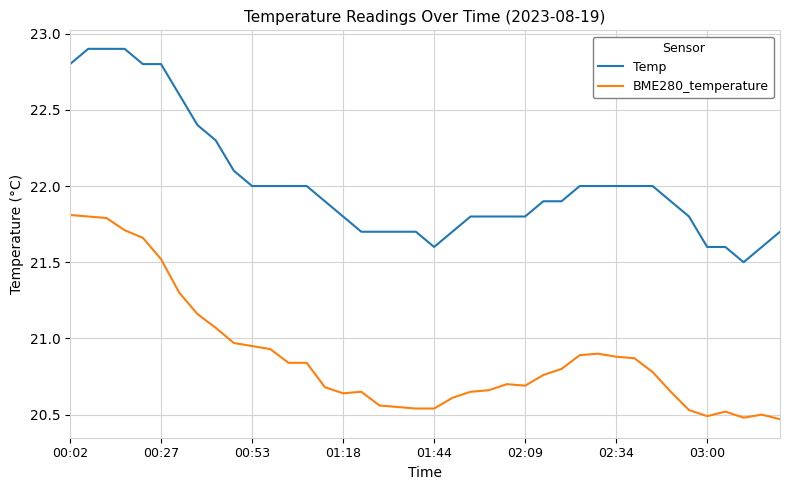

True or false: BME280_temperature and Temp cross at least once.

False